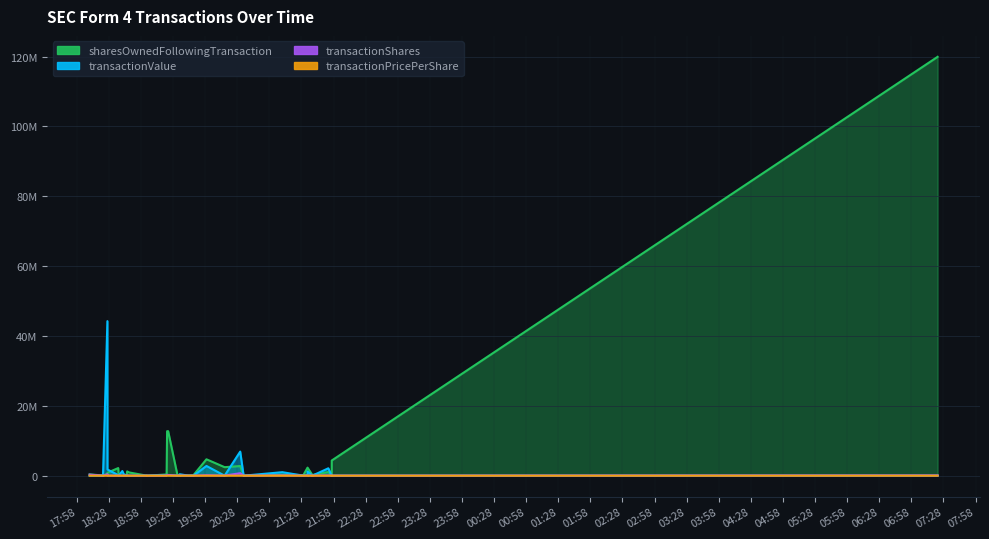

What is the approximate value of transactionValue at 2024-04-22 18:45:06?

74644.0